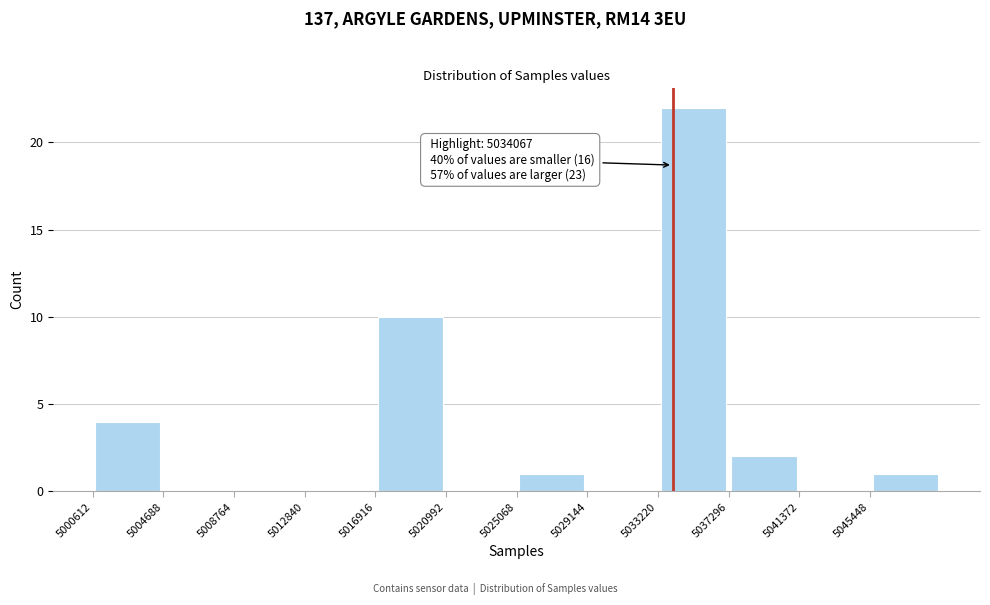

Which range on the x-axis has the tallest bar?

5033000 to 5037500